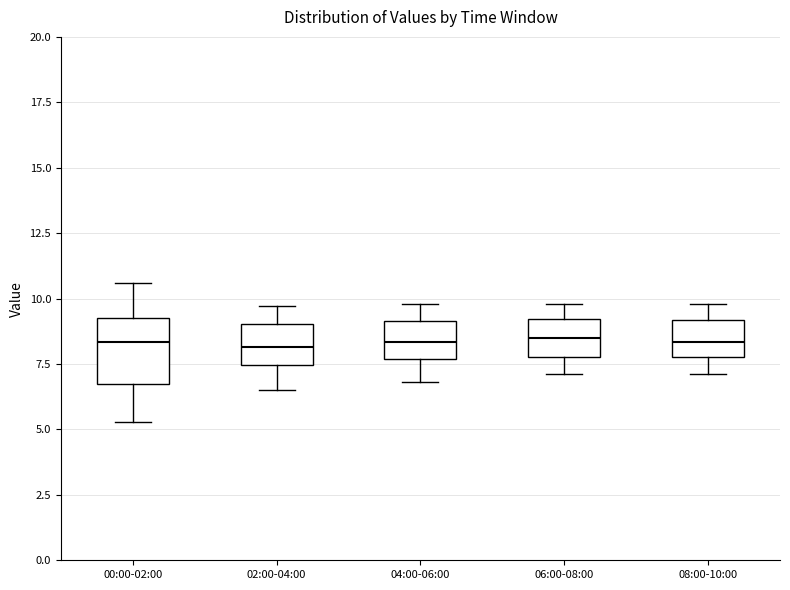

Where is the upper edge of the box for 06:00-08:00 on the y-axis? The values are not printed on the chart, so give them approximately, as read against the axis.

9.0